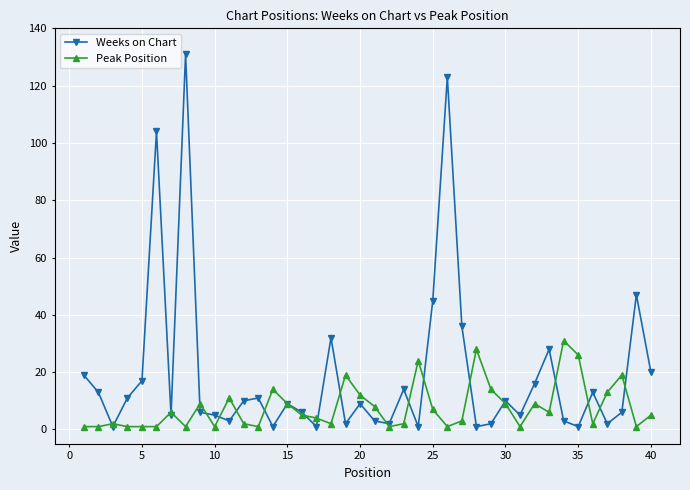

What is the difference between the maximum and second lowest values in the Weeks on Chart series?

130